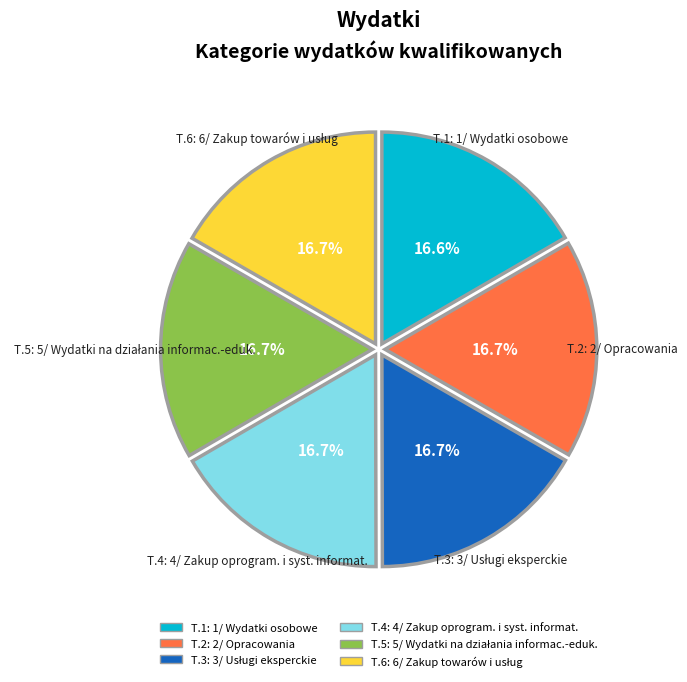

Does any single category account for the majority?

No